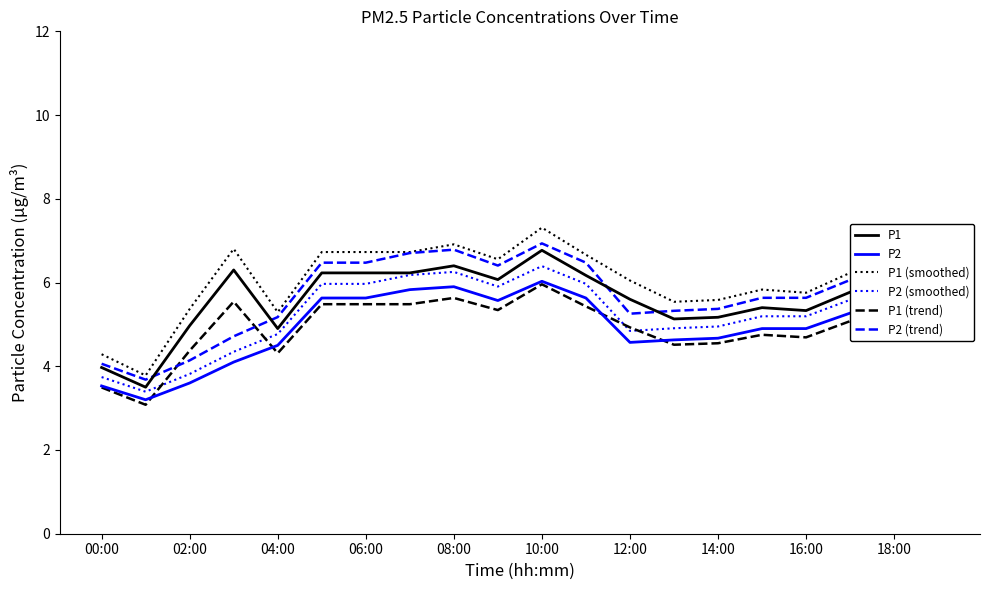

True or false: P1 (trend) and P1 cross at least once.

False